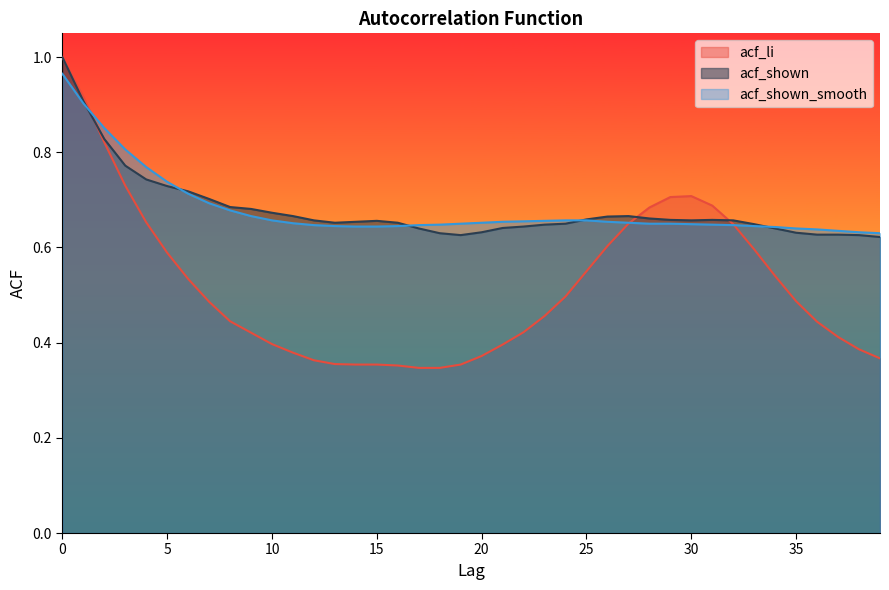

True or false: acf_li has a value of 0.4 at 4.

False